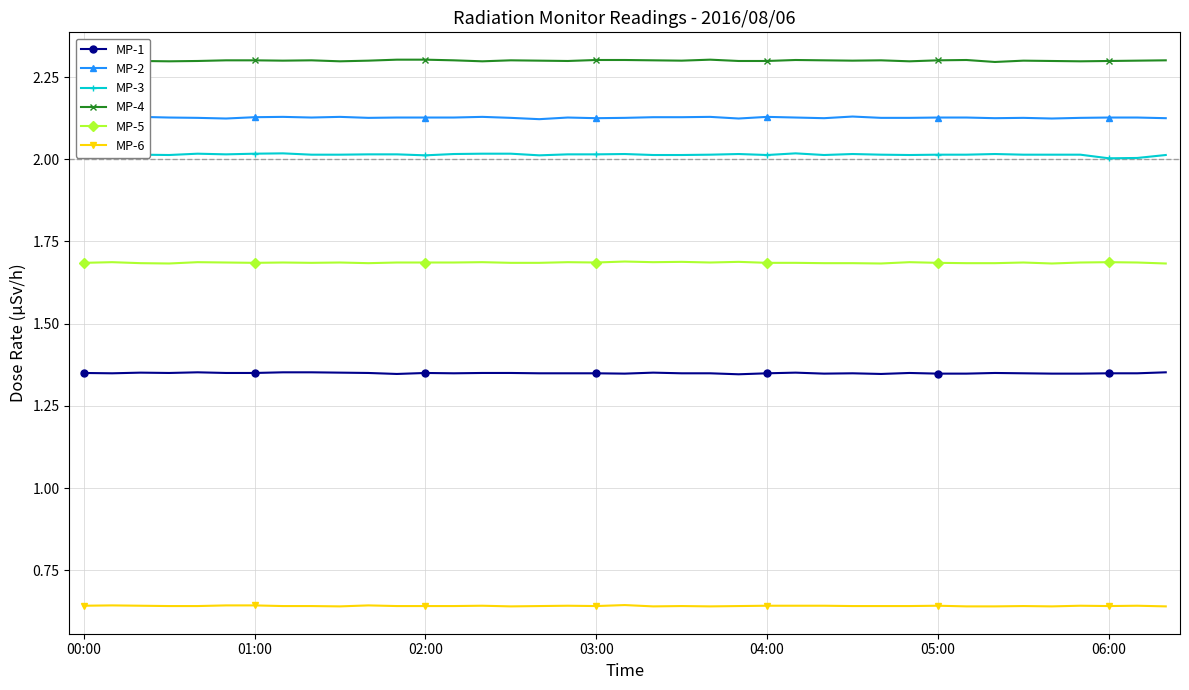

What is the average value of the MP-4 series?

2.3